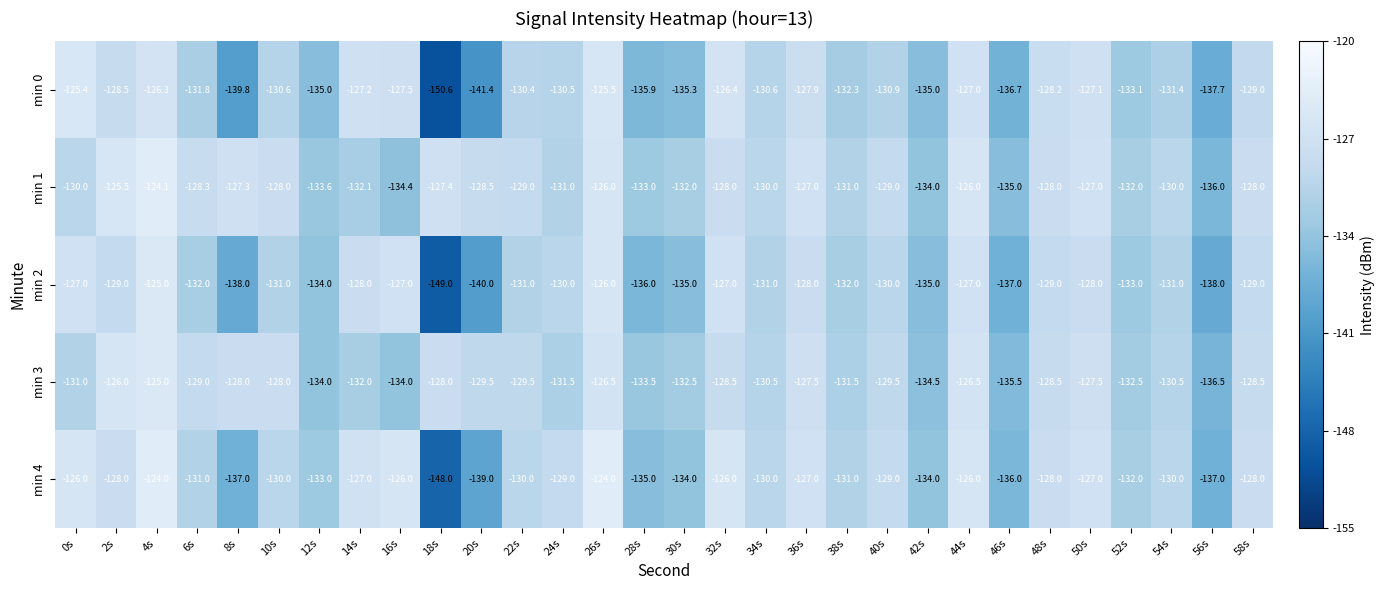

Which series changed the most between 36s and 38s?

min 0